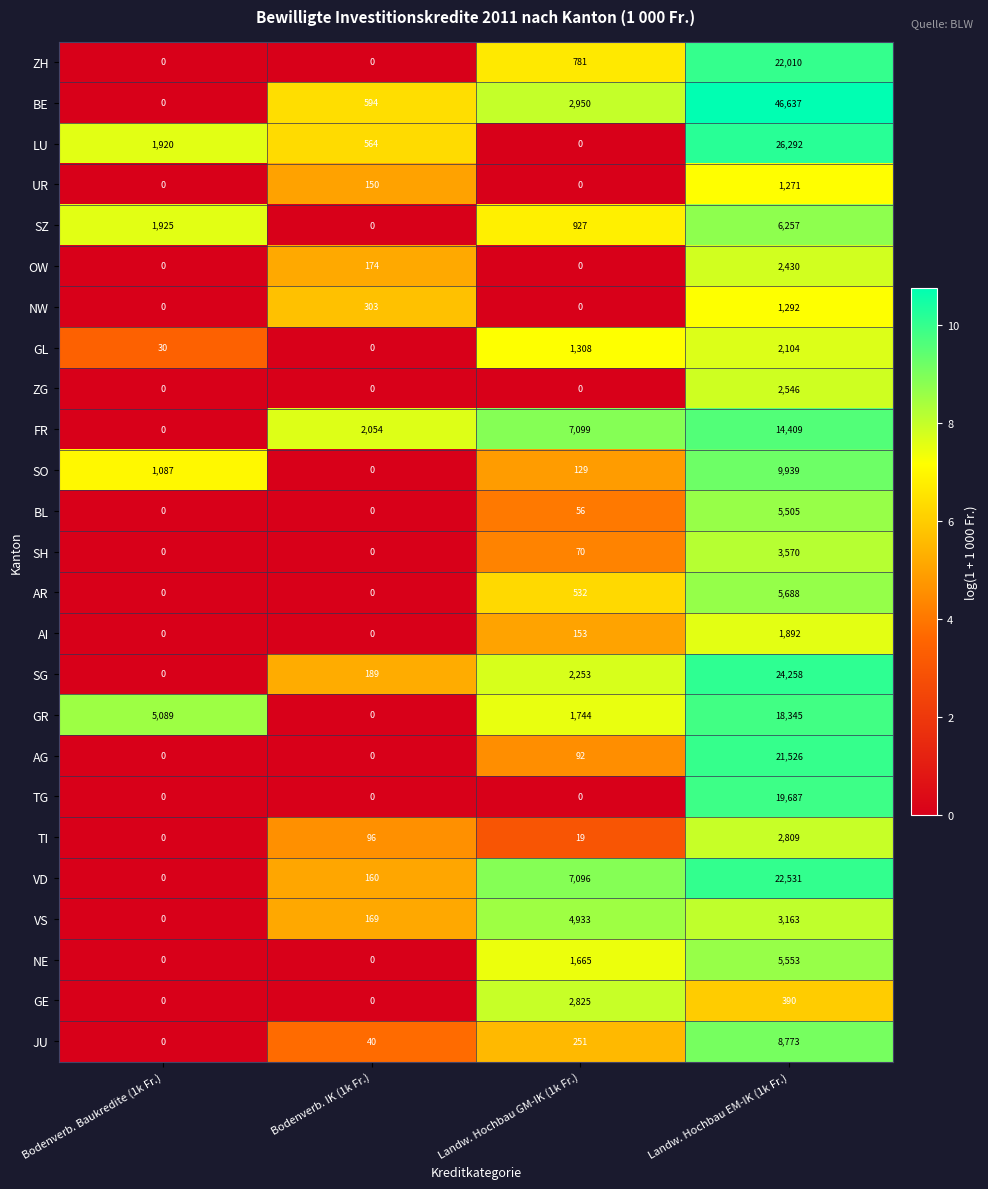

Which series has the largest range (max minus min)?

BE